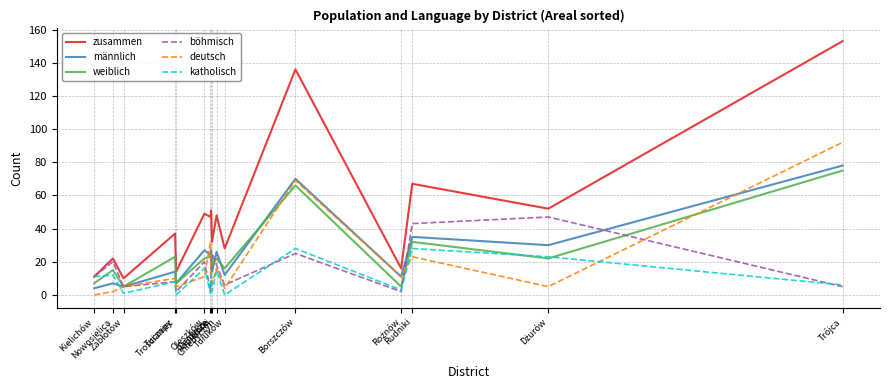

Which series has the largest total across all categories?

zusammen